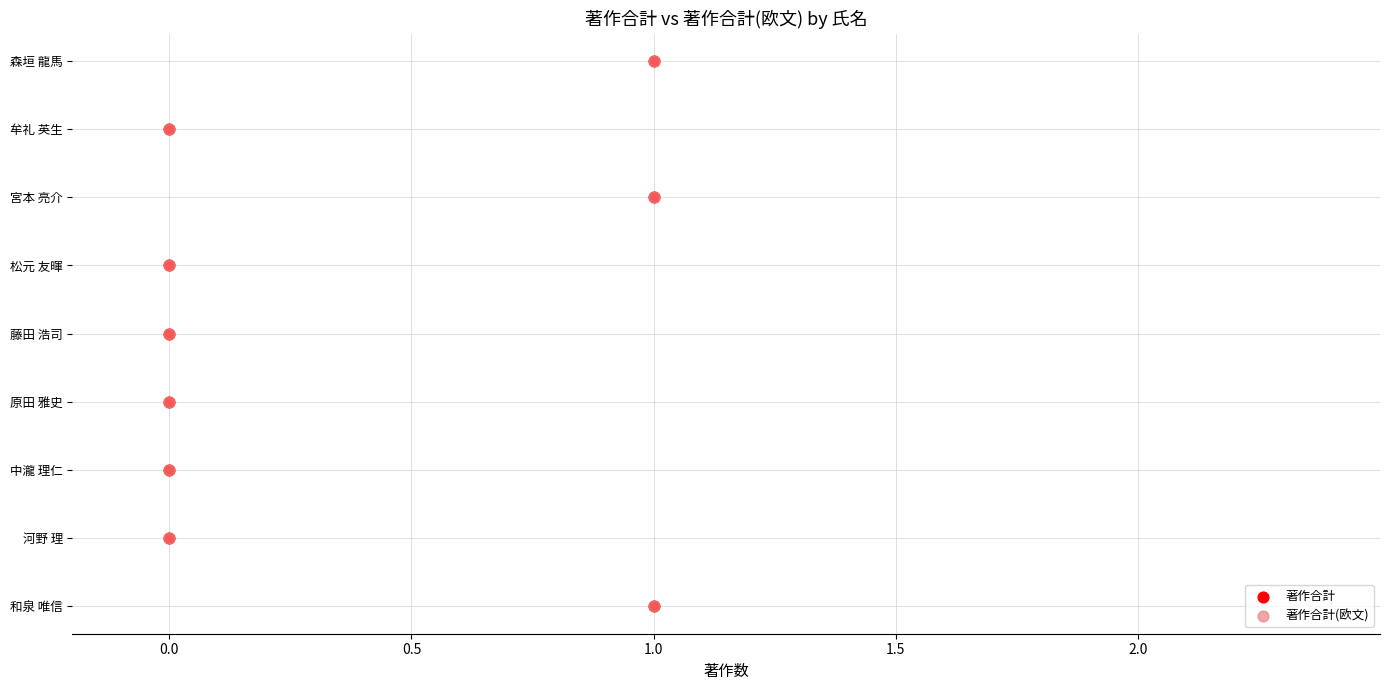

What are all the series names shown in the legend?

著作合計, 著作合計(欧文)